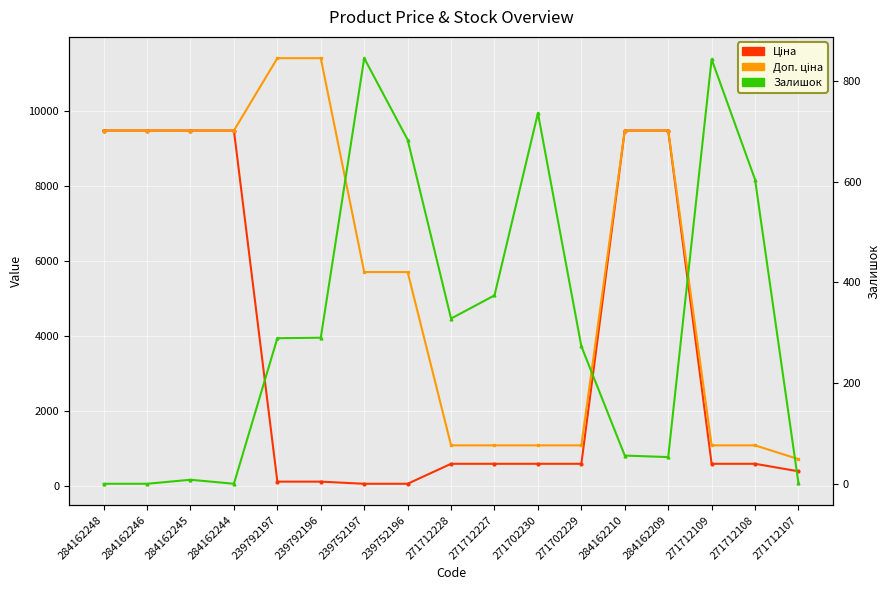

Read the Залишок value at 271712107.

1.0